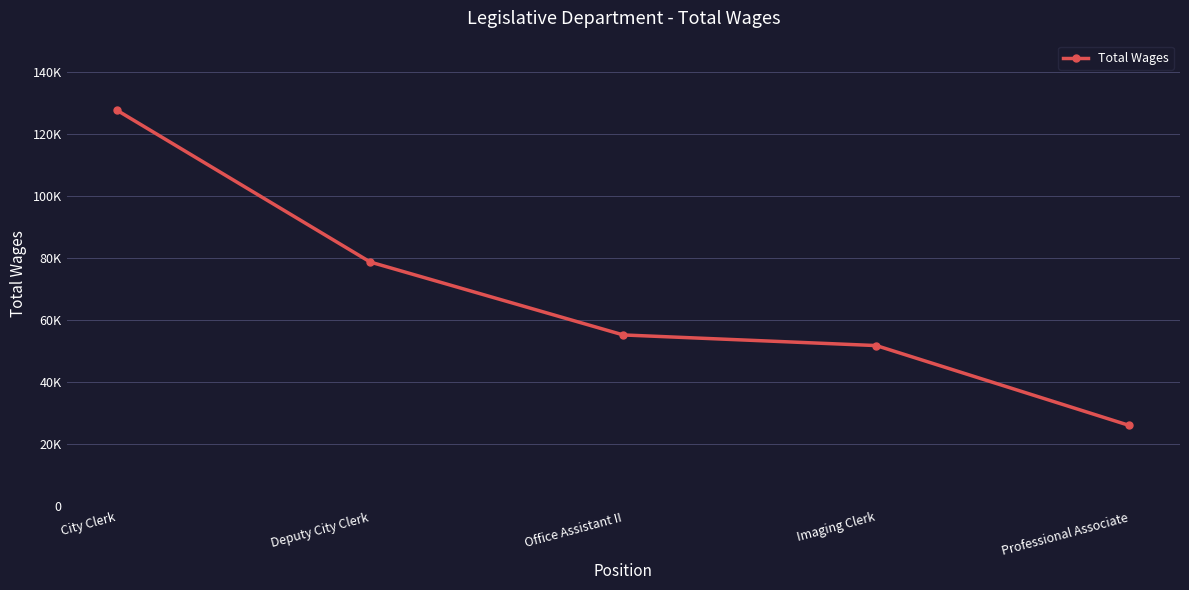

What is the minimum value shown in the chart?

26042